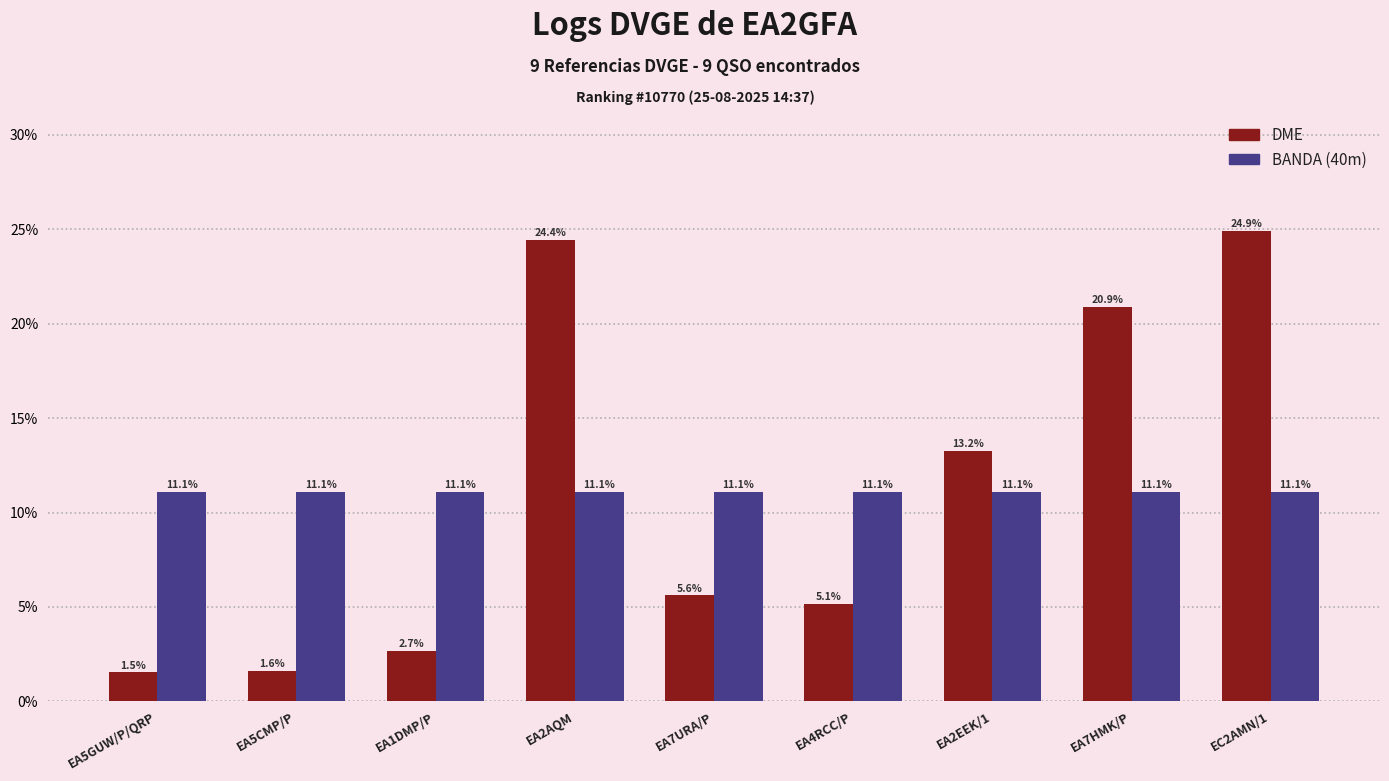

What is the label of the 5th bar from the left?

EA7URA/P